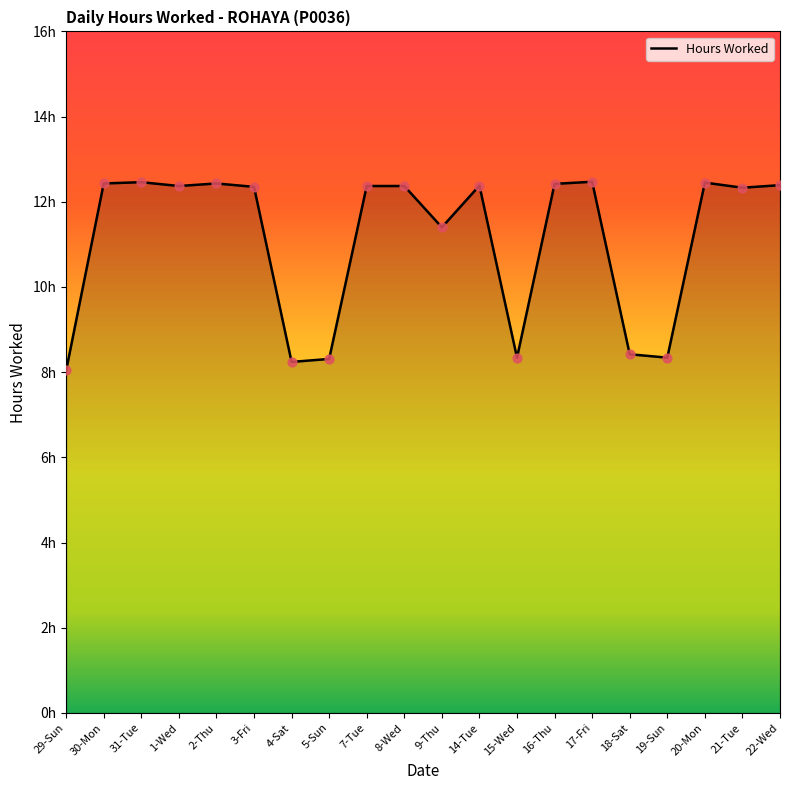

Approximately how many times larger is the value at 22-Wed compared to 20-Mon?

1.0